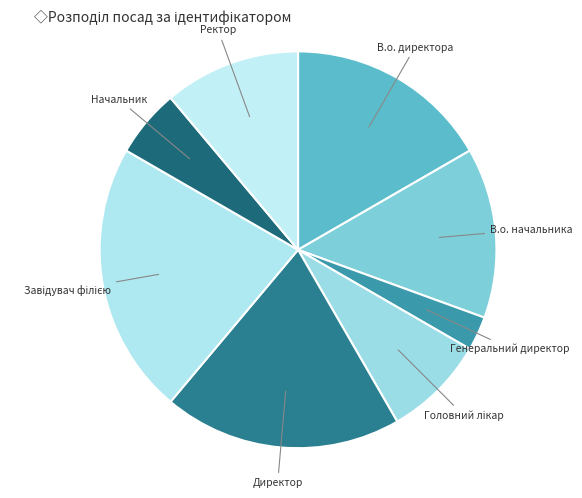

How many slices are in this pie chart?

8